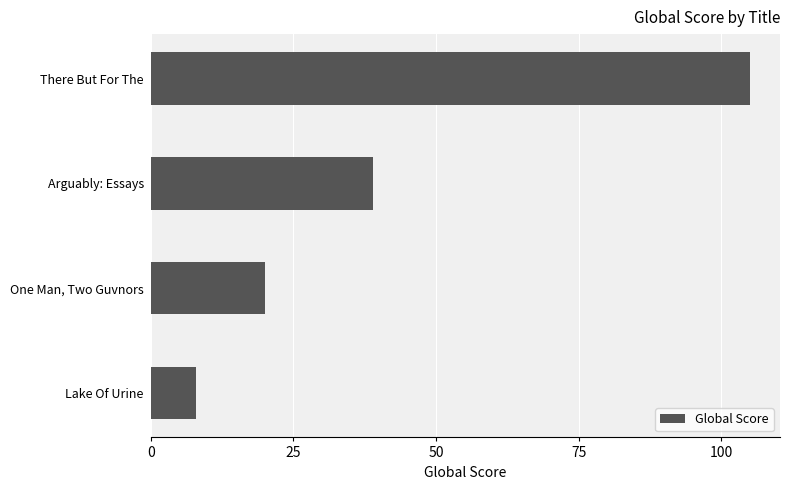

Approximately how many times larger is the value at There But For The compared to One Man, Two Guvnors?

5.2